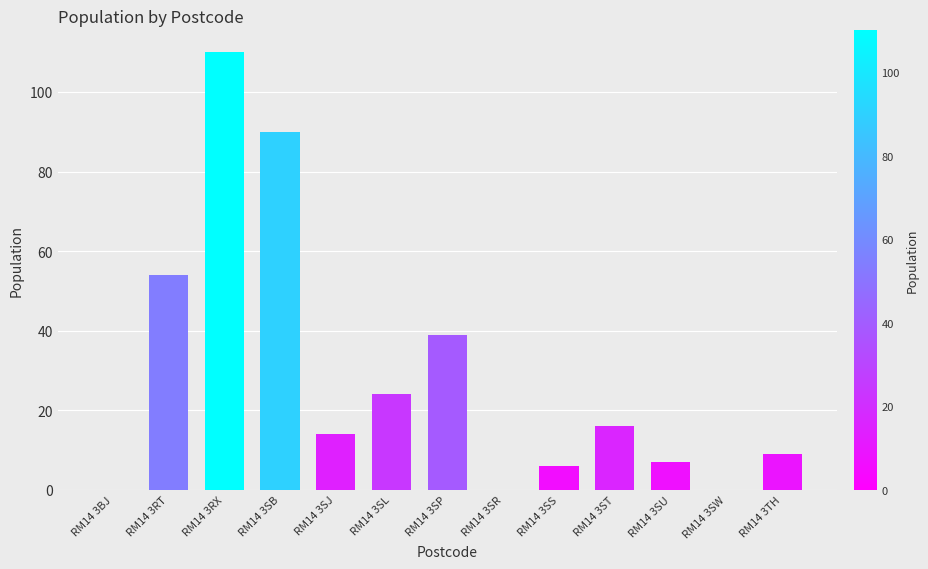

What is the sum of all values?

369